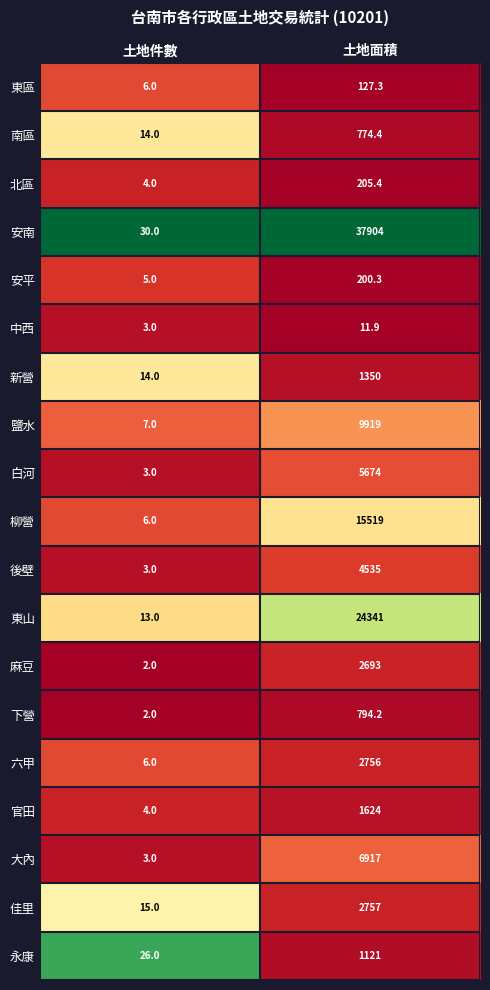

At which category does the chart reach its minimum across all series?

土地件數